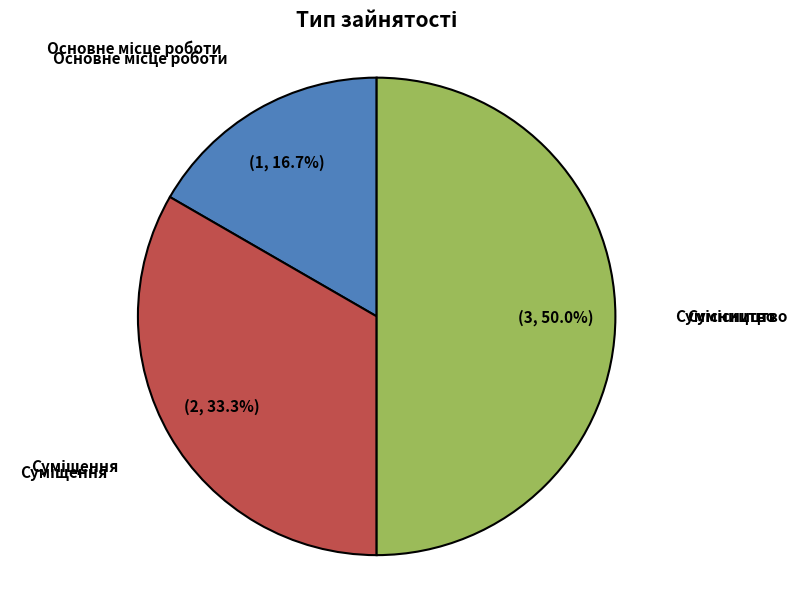

To the nearest percent, what portion does Суміщення represent?

33%